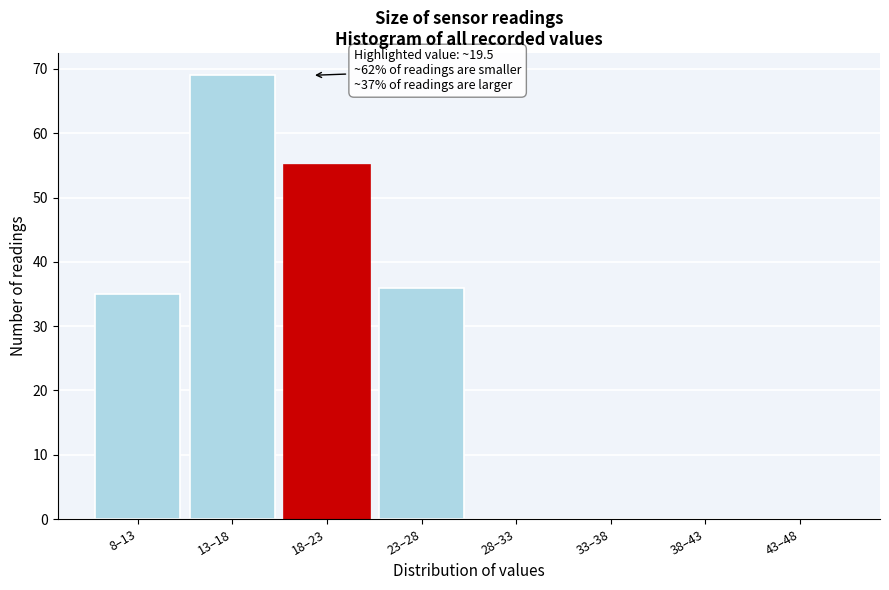

Reading left to right, list all the values displayed in this chart.

8–13=35	13–18=69	18–23=55	23–28=36	28–33=0	33–38=0	38–43=0	43–48=0